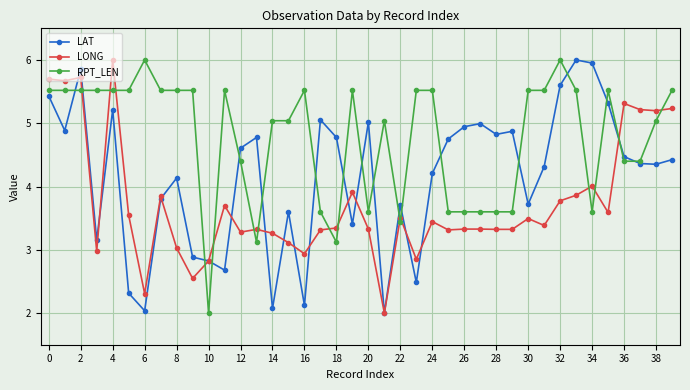

Which series has the largest total across all categories?

RPT_LEN